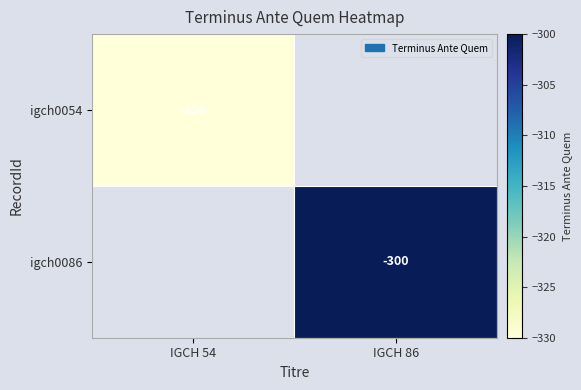

True or false: igch0054 has a value of -152 at IGCH 54.

False